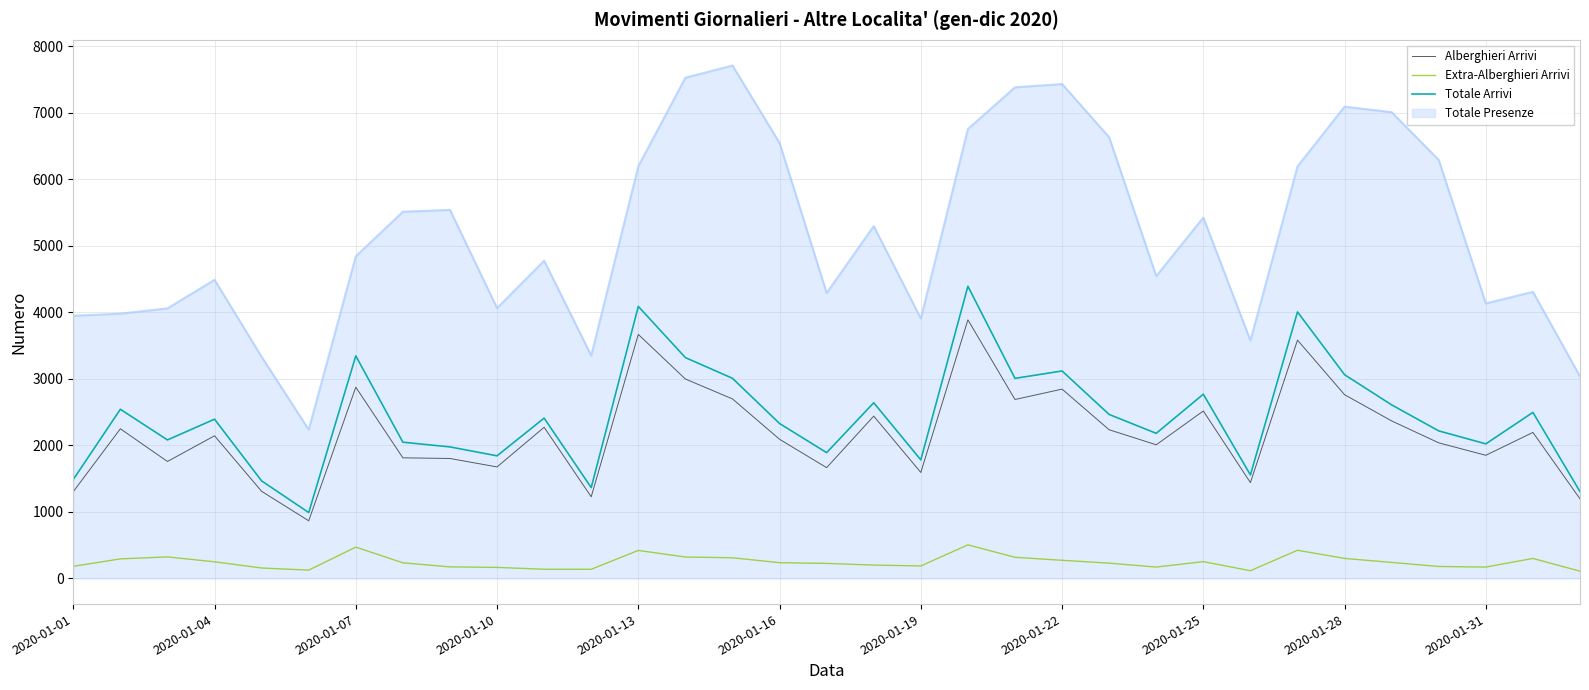

Does the chart display data point markers on the line(s)?

No